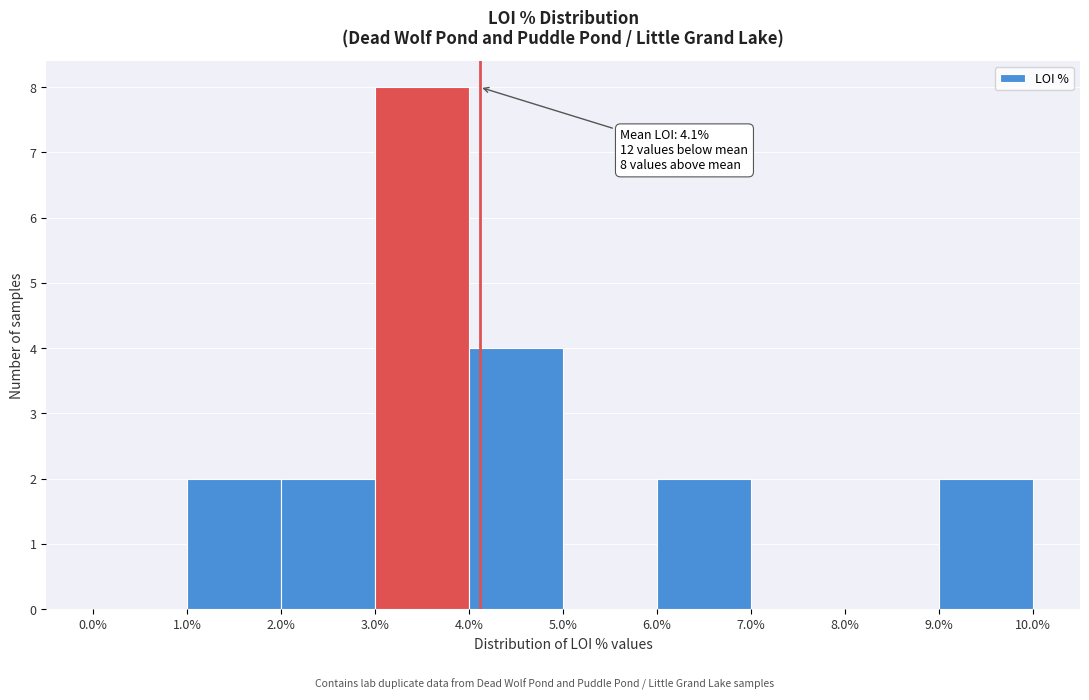

Which range on the x-axis has the tallest bar?

3.0% to 4.0%